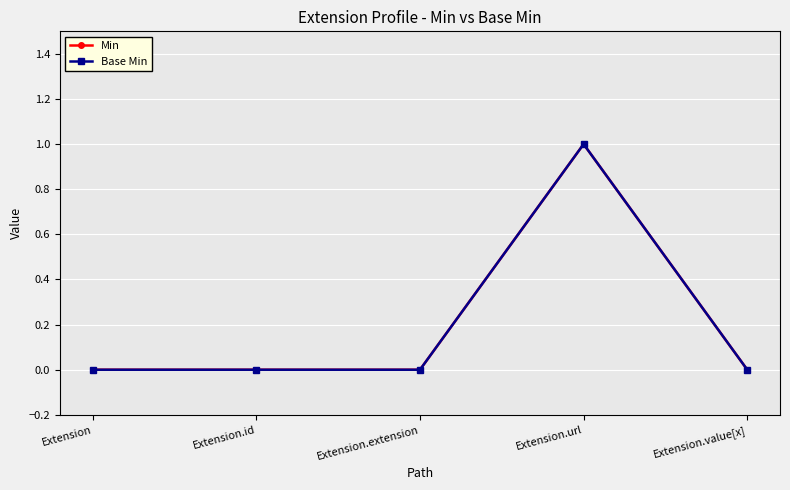

Does the chart have visible grid lines?

Yes